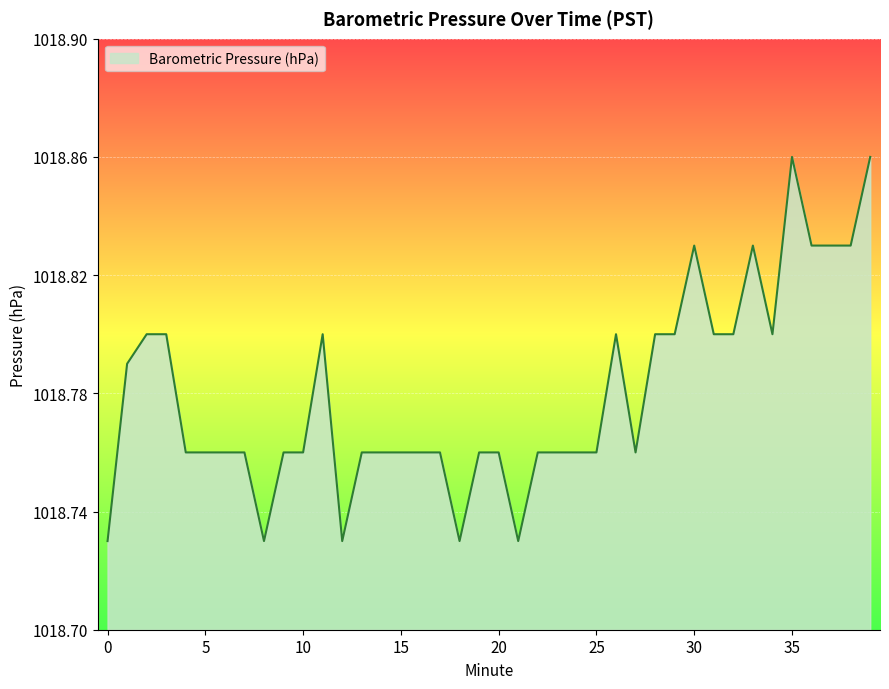

How many lines are shown in the chart?

1